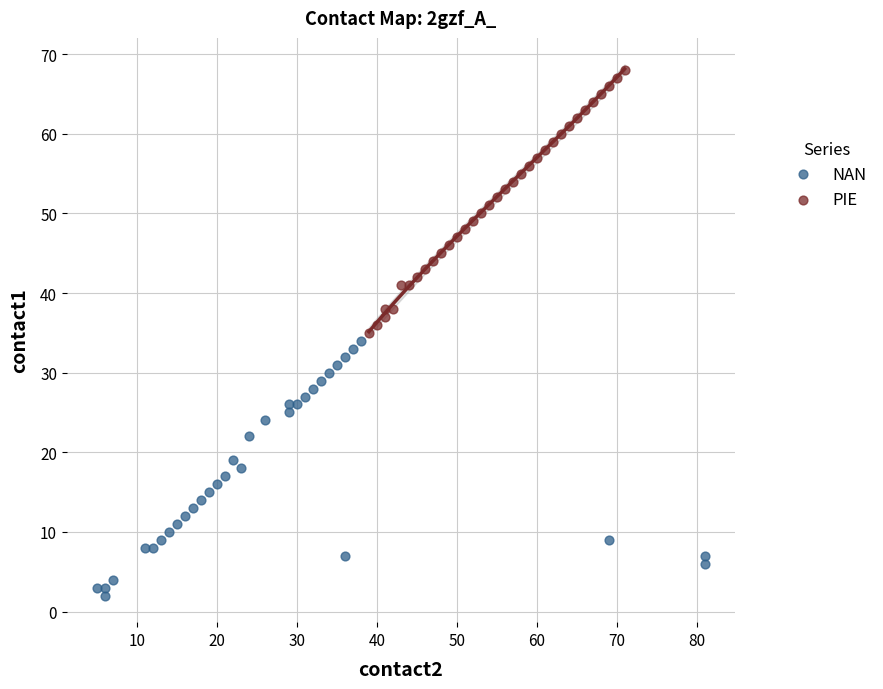

Which series contains the highest Y value?

PIE